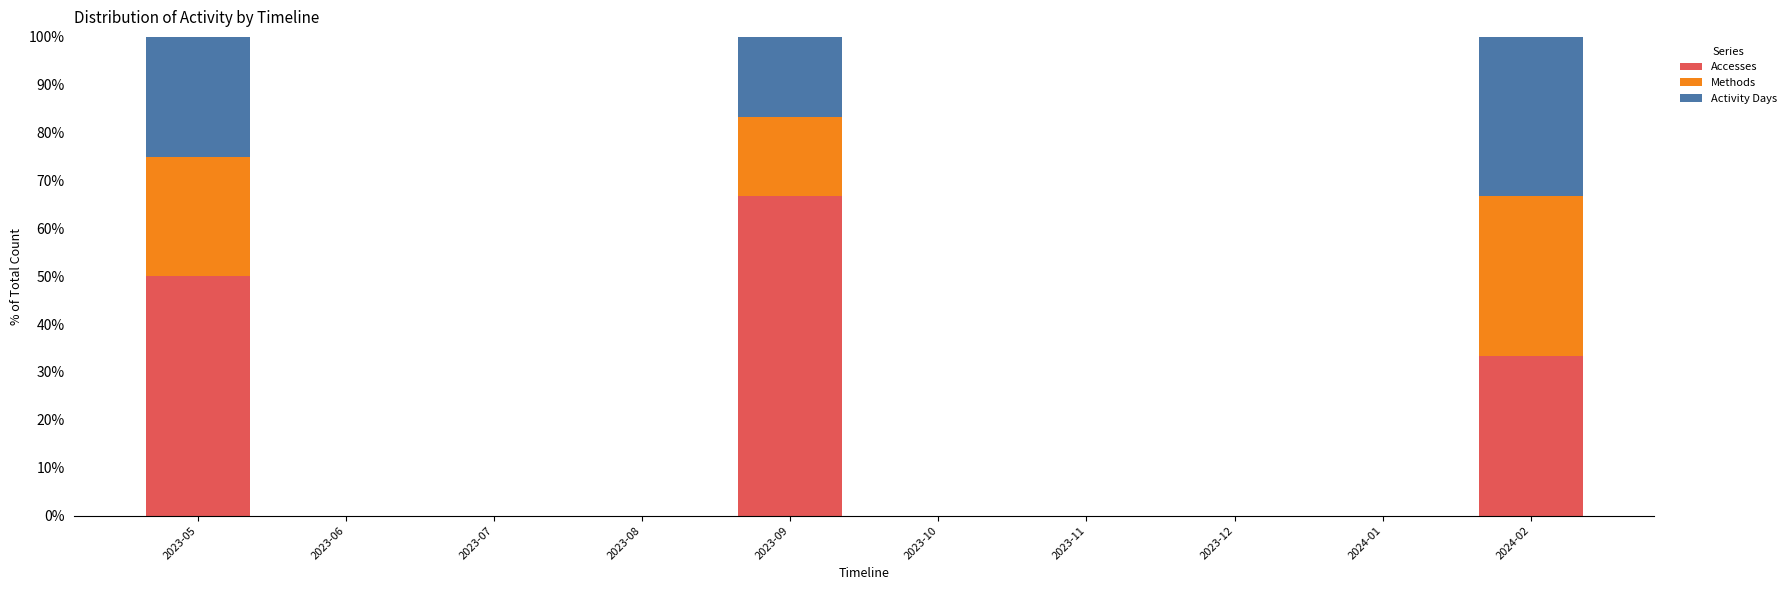

Reading left to right, what are the values for Accesses?

2023-05=50.0	2023-06=0.0	2023-07=0.0	2023-08=0.0	2023-09=66.7	2023-10=0.0	2023-11=0.0	2023-12=0.0	2024-01=0.0	2024-02=33.3